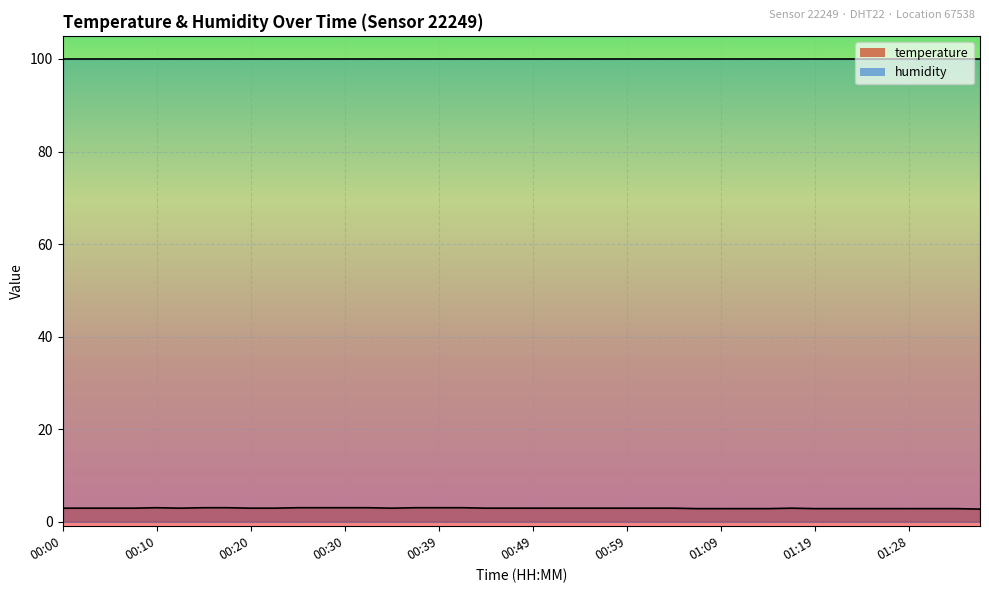

What is the label of the 31st point from the left?

01:14